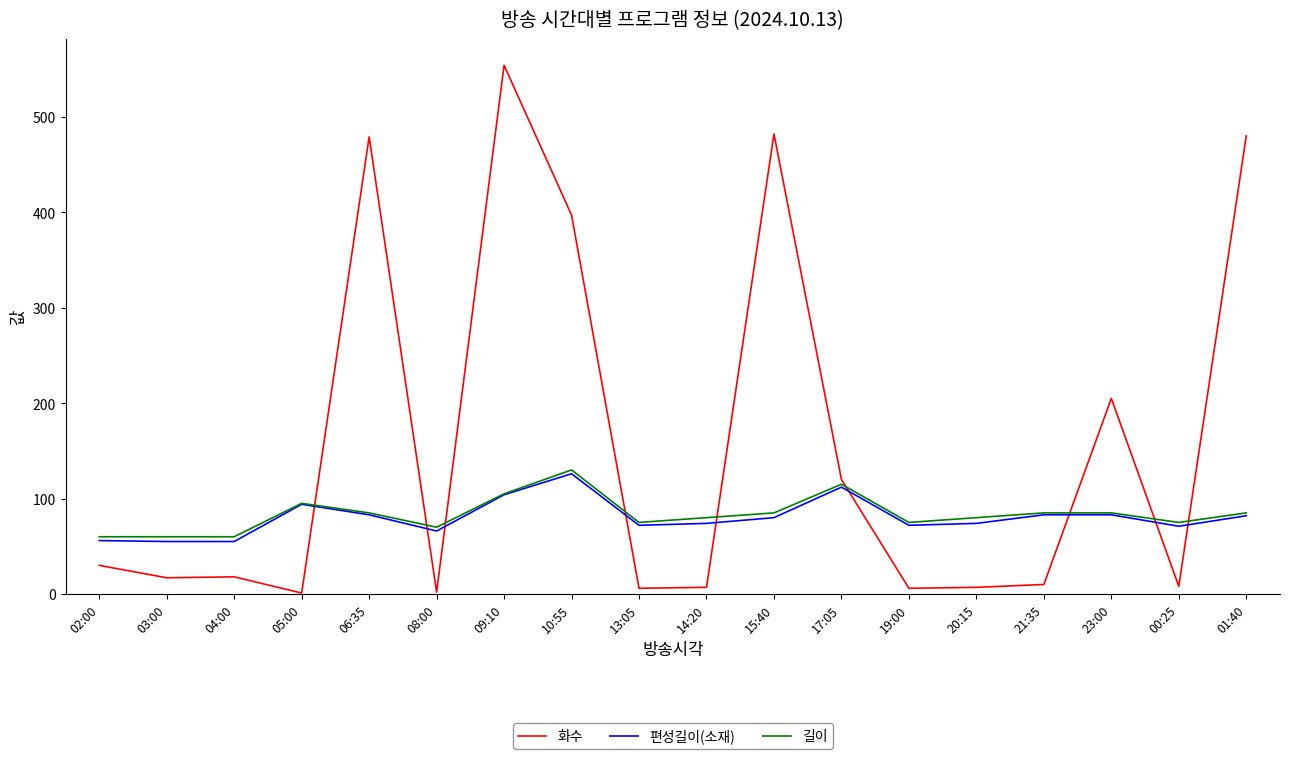

Does the chart display data point markers on the line(s)?

No